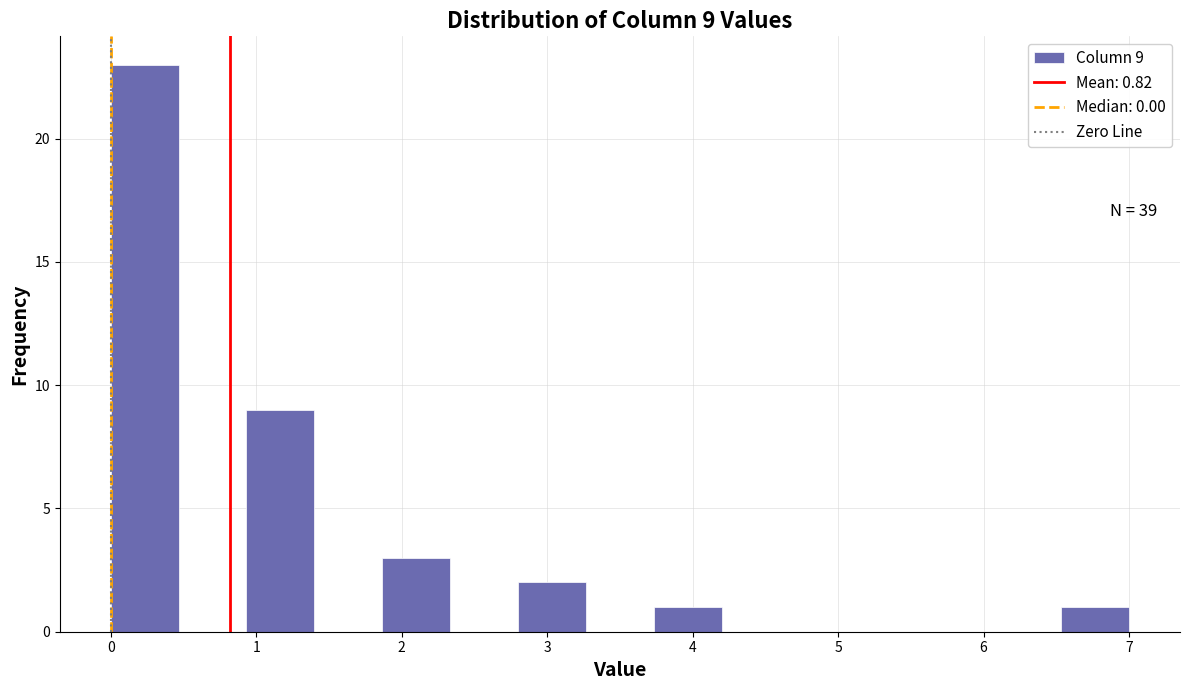

Over which range of the x-axis is the bar tallest?

0.0 to 0.5